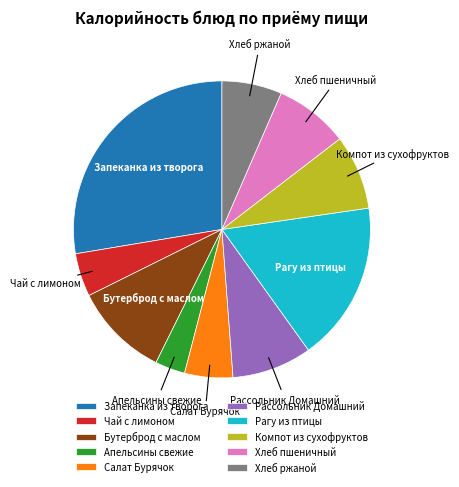

What is the ratio of the value at Хлеб пшеничный to the value at Хлеб ржаной?

1.2